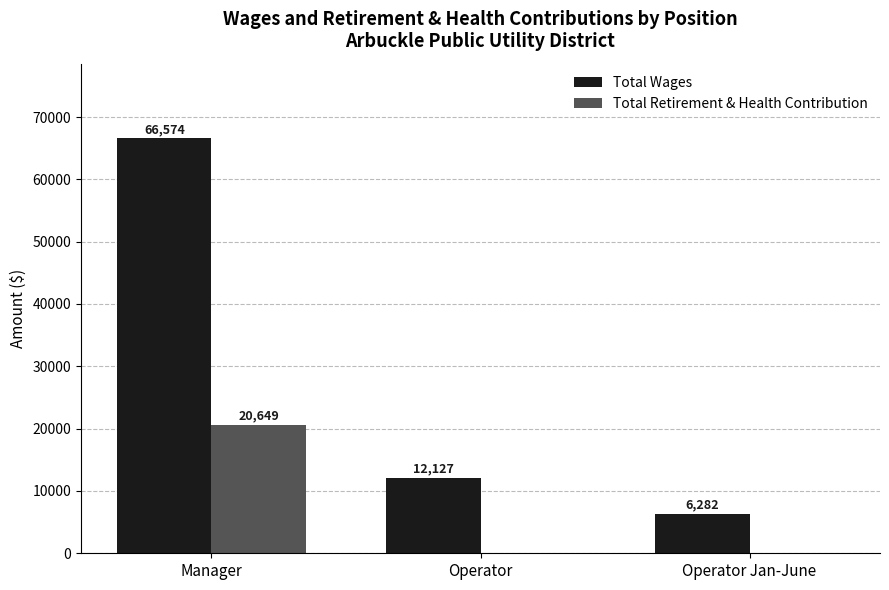

Between Manager and Operator Jan-June, which series saw the biggest shift?

Total Wages